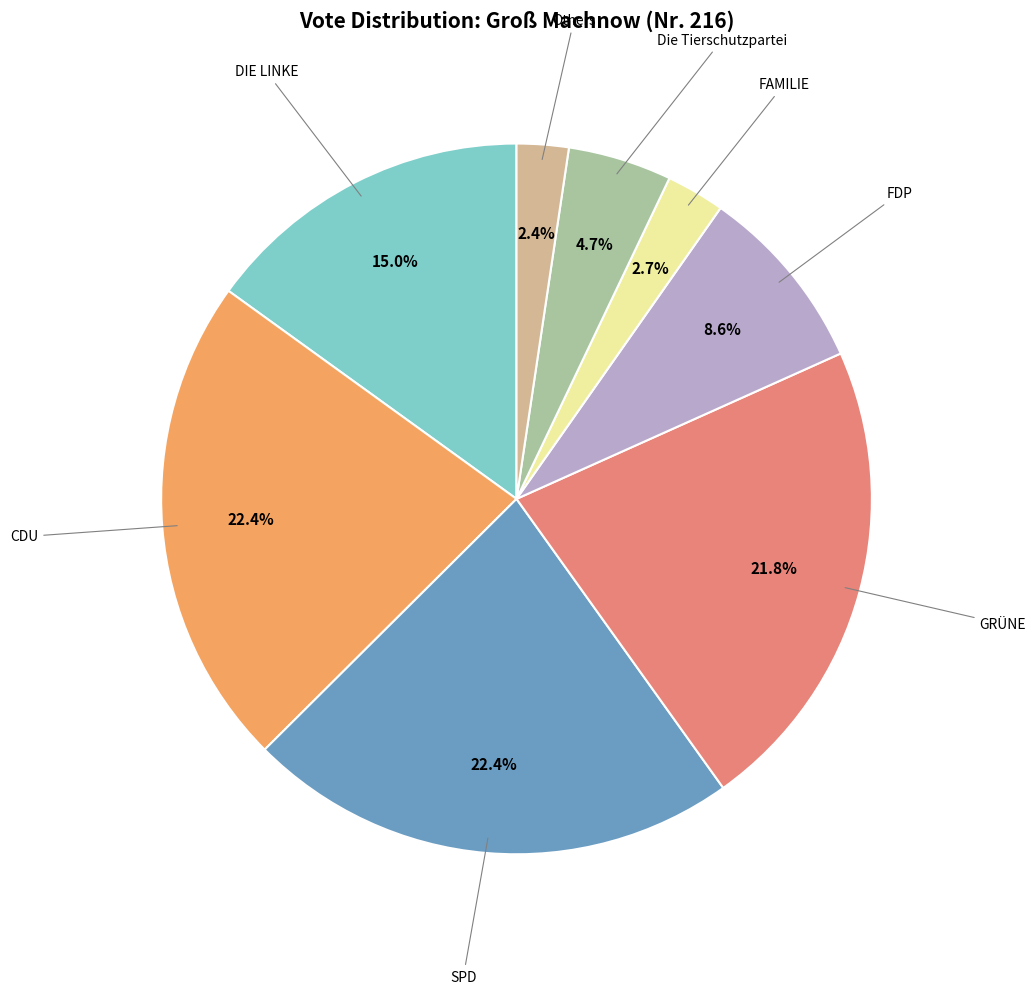

Which has a higher value, FDP or FAMILIE?

FDP